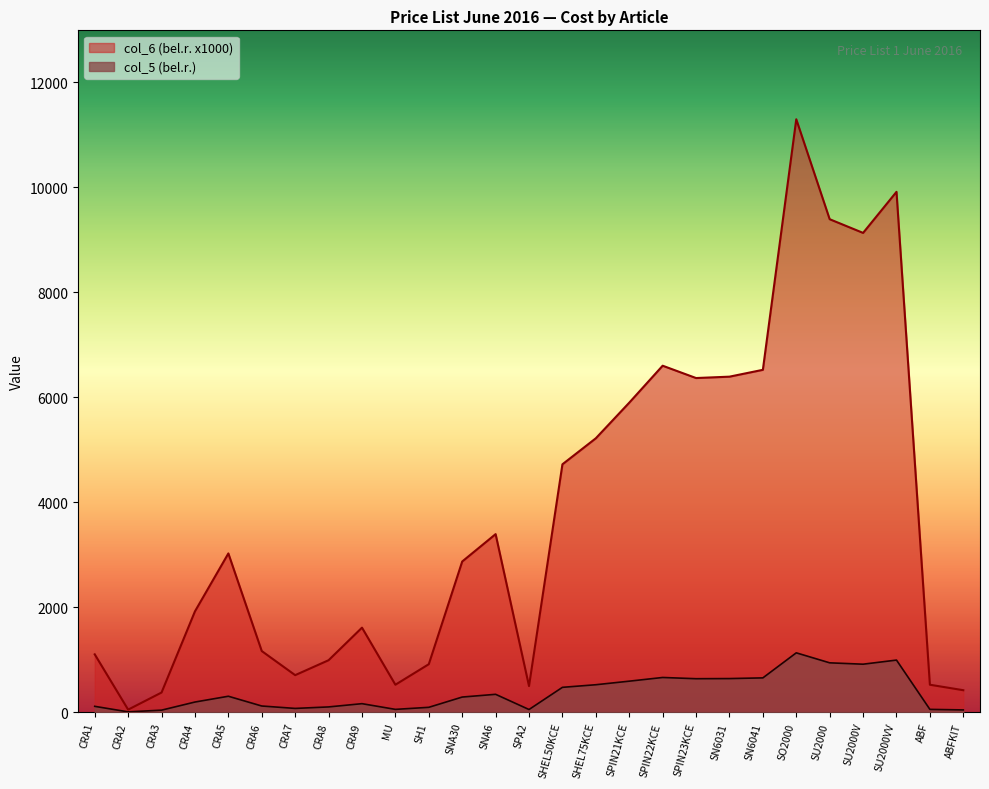

What position from the right is CRA3?

25